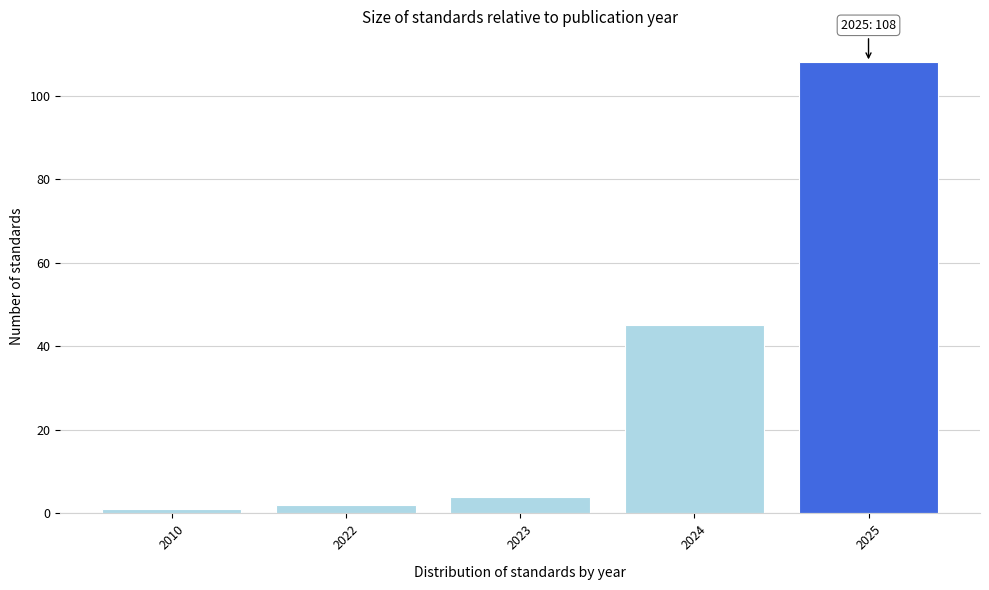

Reading right to left, transcribe all the data shown in this chart.

2025=108	2024=45	2023=4	2022=2	2010=1